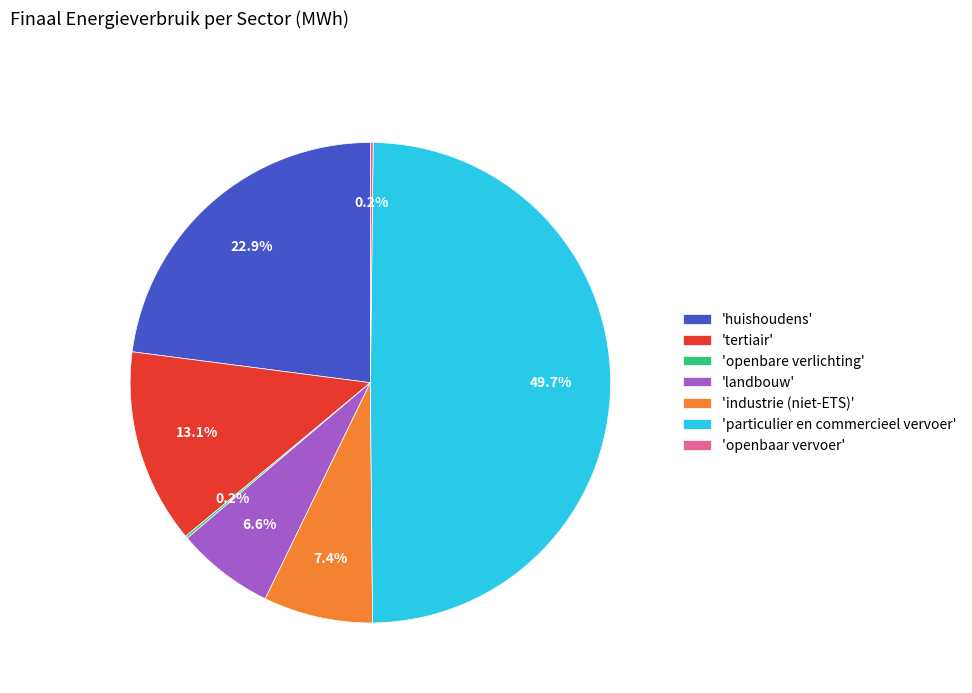

What is the total percentage of 'huishoudens' and 'landbouw'?

29.5%